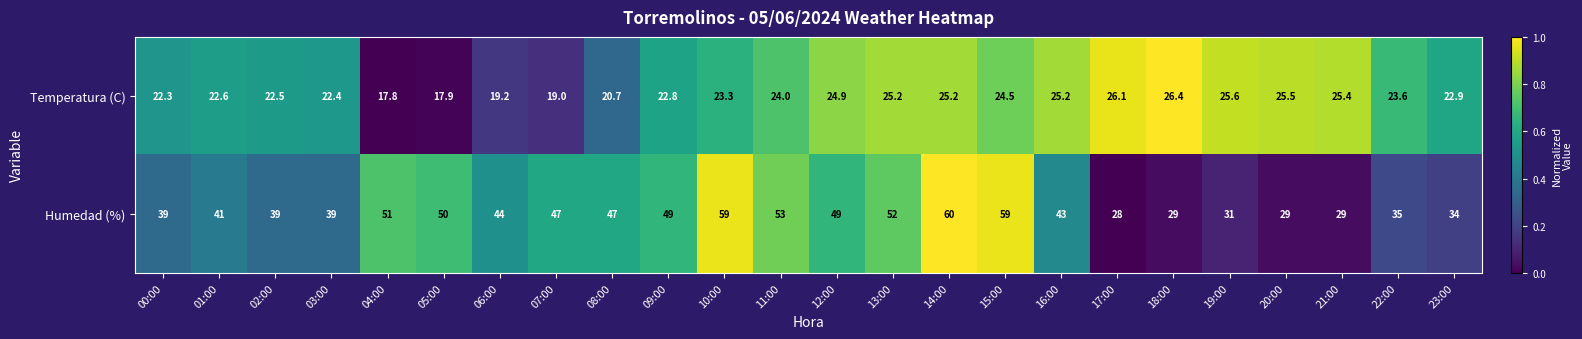

List the series in order of their peak value, lowest first.

Temperatura (C), Humedad (%)